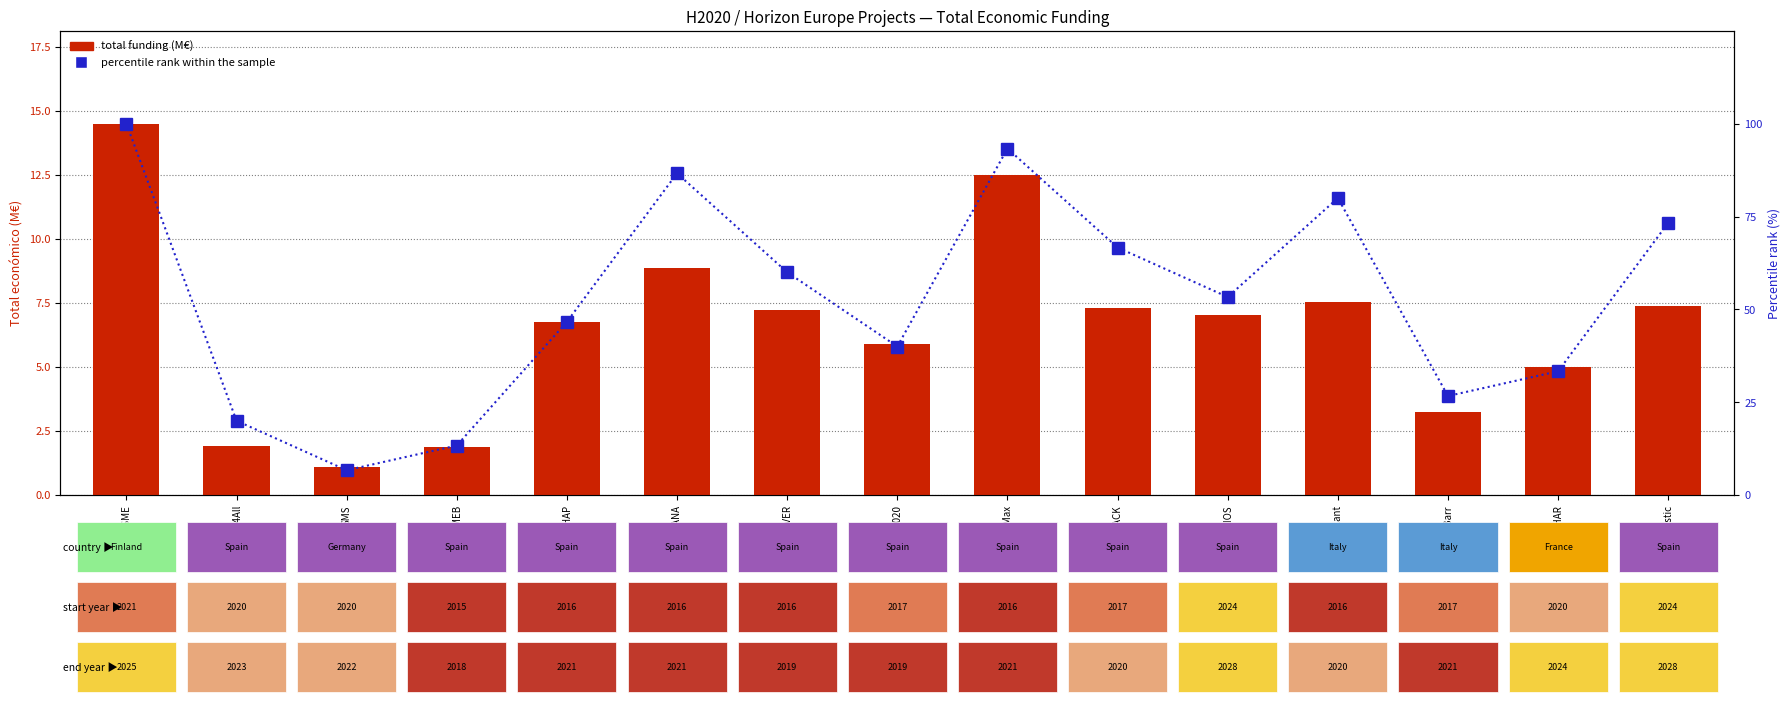

Between REHAP and INCOVER, which series saw the biggest shift?

percentile rank within the sample